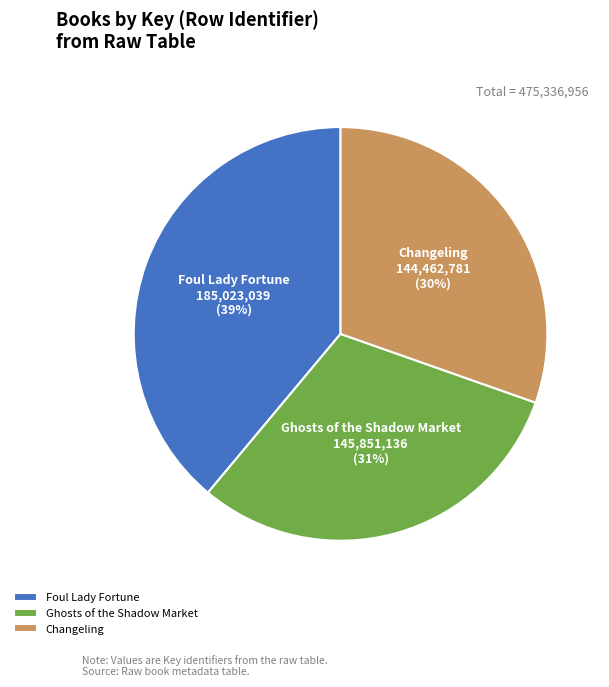

How many slices are in this pie chart?

3